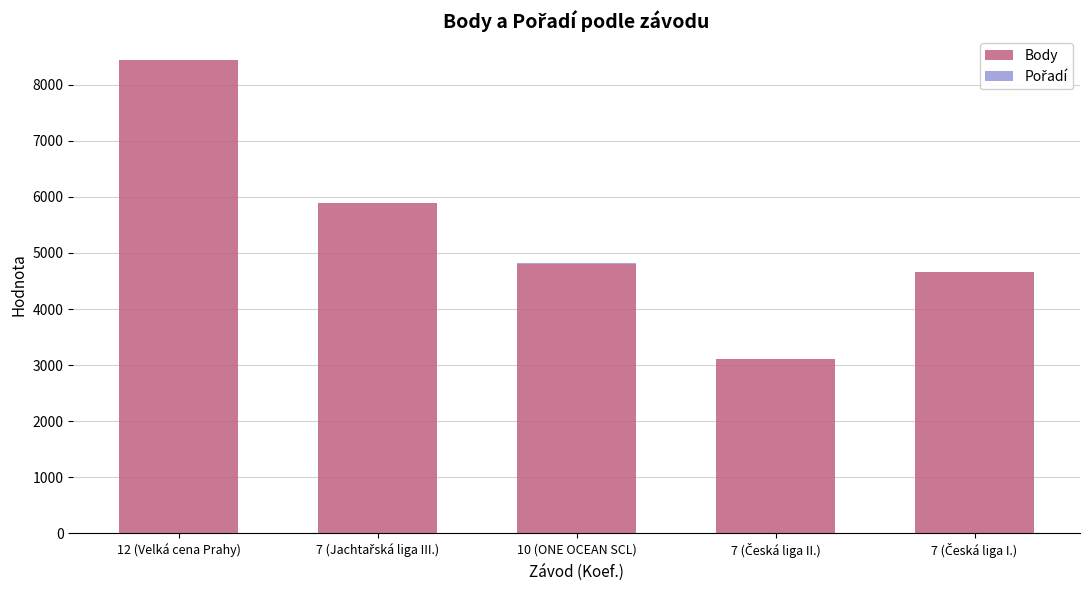

Count the number of categories in the chart.

5